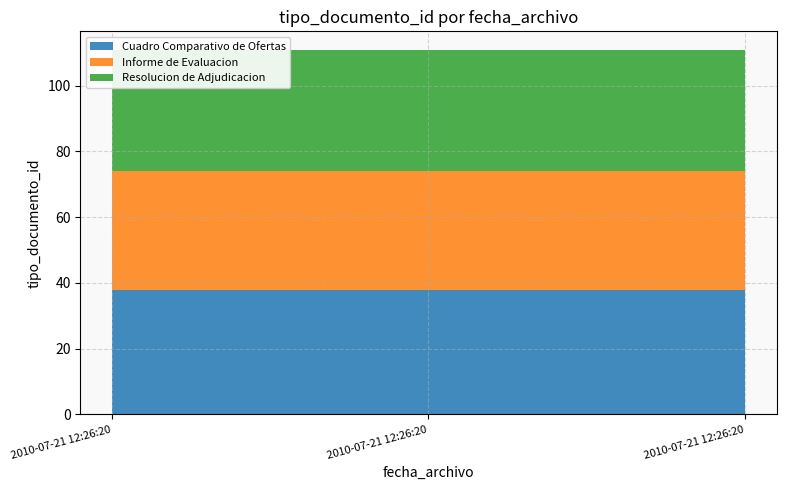

Reading right to left, extract all data points from this chart.

Cuadro Comparativo de Ofertas: 2010-07-21 12:26:20=38	2010-07-21 12:26:20=38	2010-07-21 12:26:20=38
Informe de Evaluacion: 2010-07-21 12:26:20=36	2010-07-21 12:26:20=36	2010-07-21 12:26:20=36
Resolucion de Adjudicacion: 2010-07-21 12:26:20=37	2010-07-21 12:26:20=37	2010-07-21 12:26:20=37